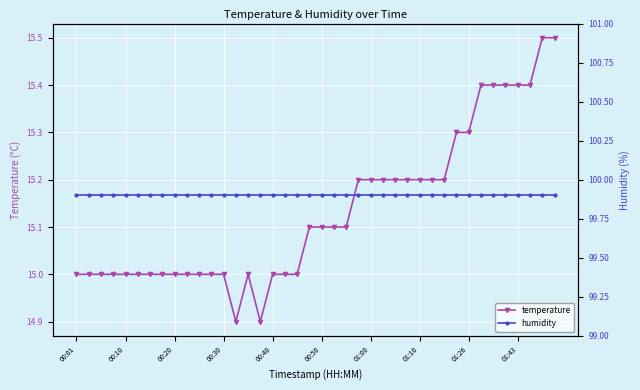

What is the maximum value for temperature?

15.5